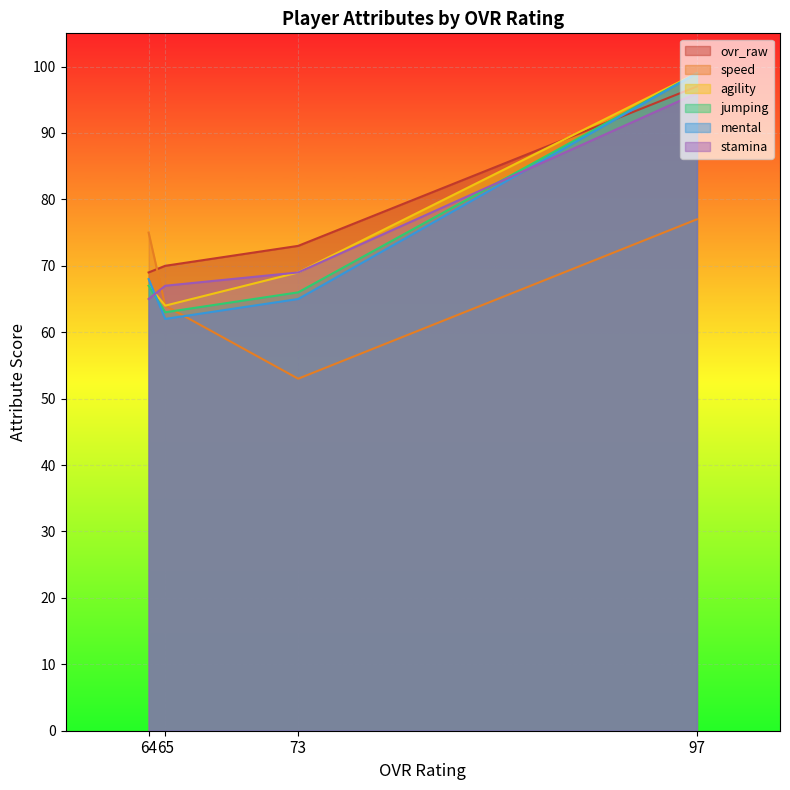

What value does the stamina series have at 73, to the nearest 5?

70